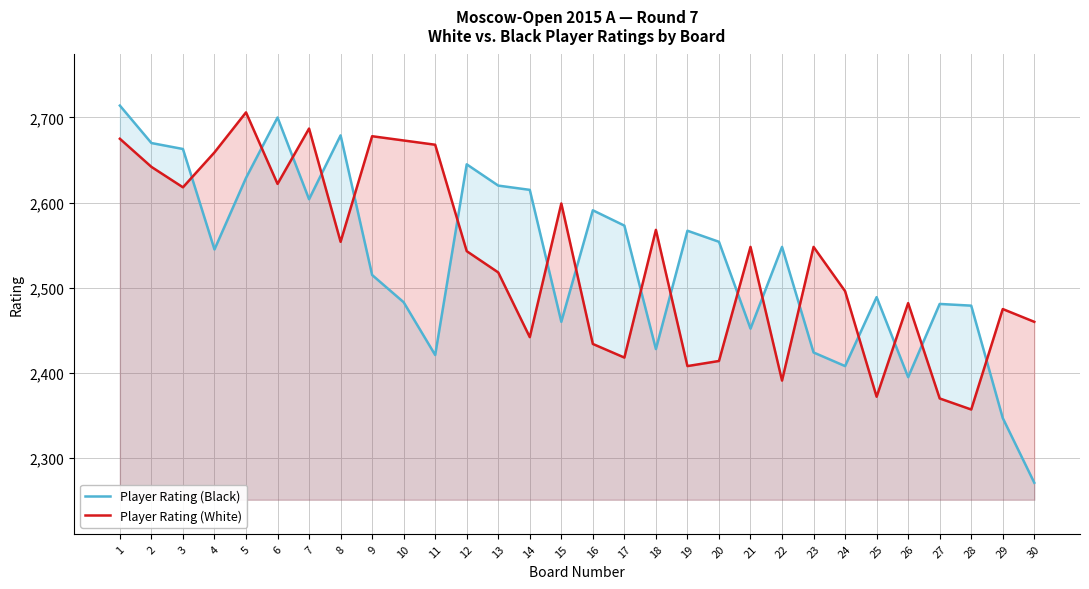

What is the total value across all series at 8?

5233